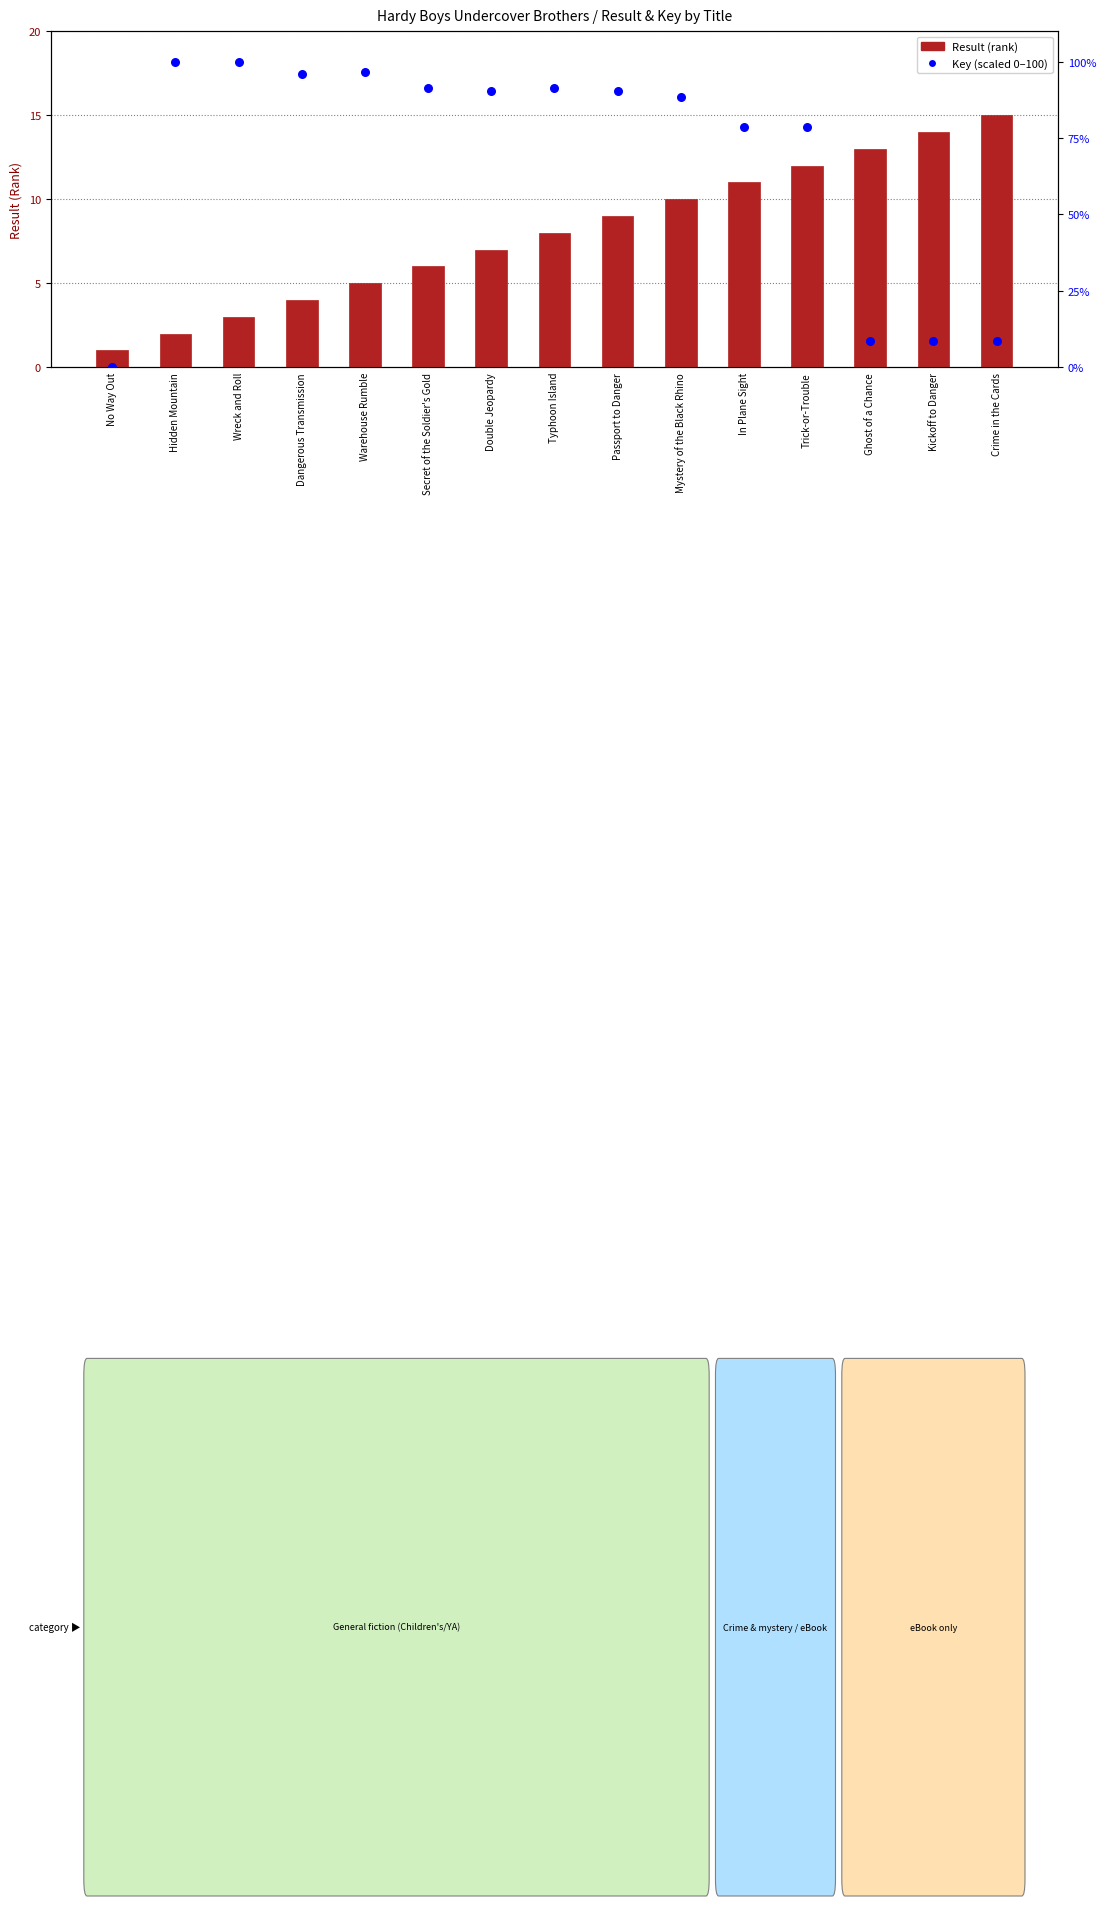

Which series has the widest spread of Y values?

Key (scaled 0–100)